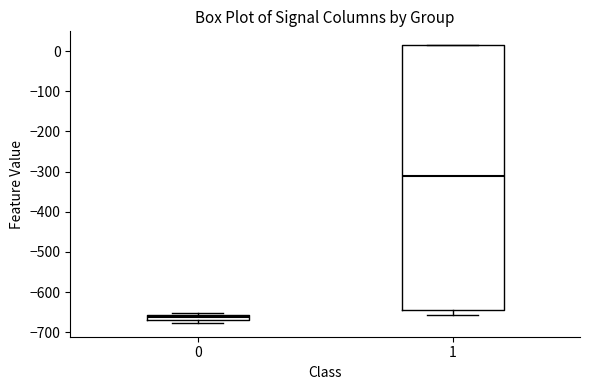

Comparing the boxes themselves (not the whiskers), which one is the tallest?

1